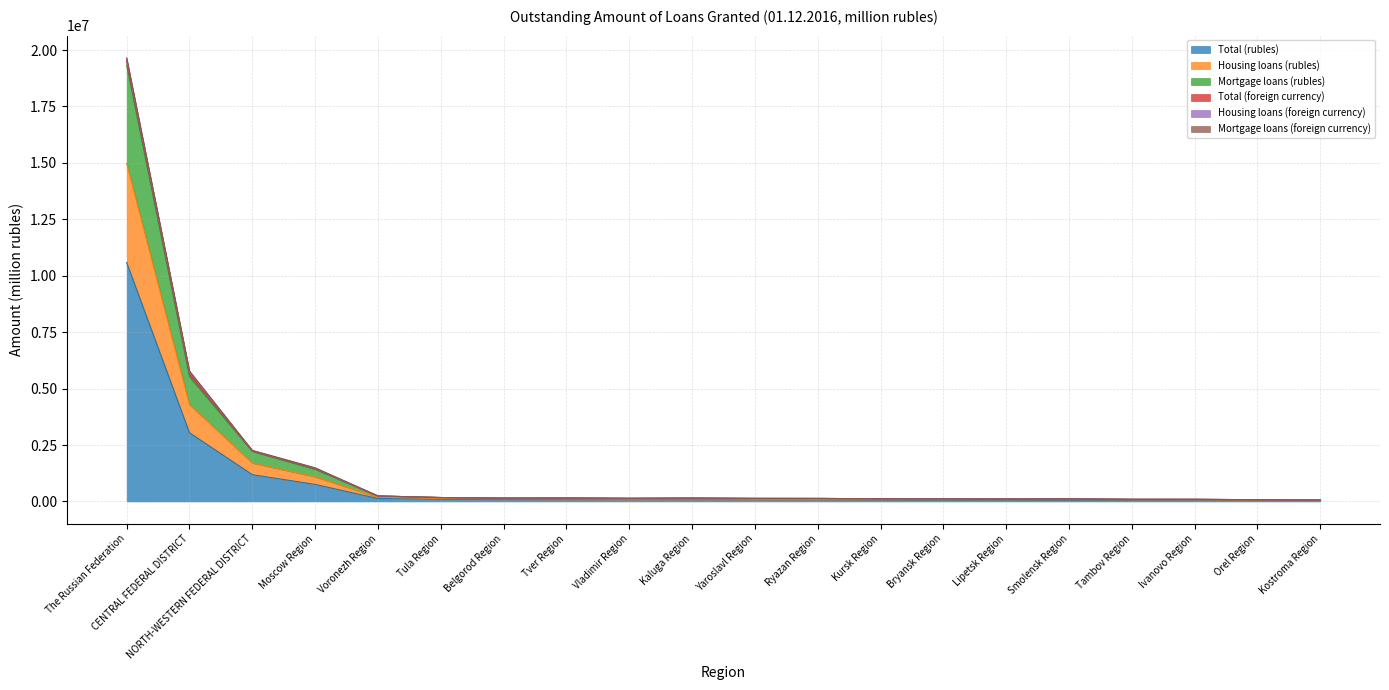

At which label does Total (rubles) reach its peak?

The Russian Federation